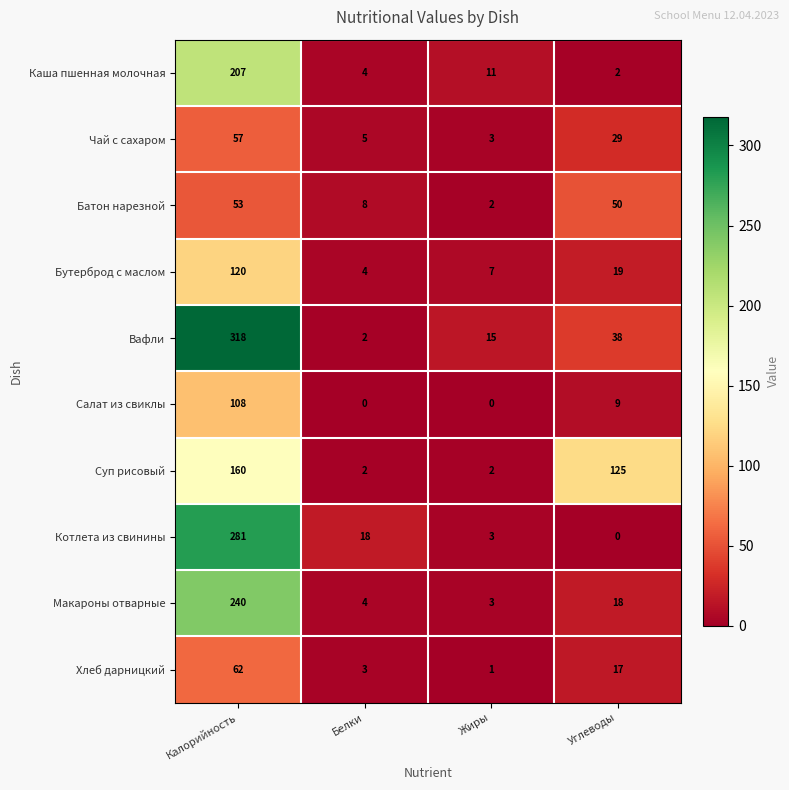

Rank the series by their maximum value, from lowest to highest.

Батон нарезной, Чай с сахаром, Хлеб дарницкий, Салат из свиклы, Бутерброд с маслом, Суп рисовый, Каша пшенная молочная, Макароны отварные, Котлета из свинины, Вафли